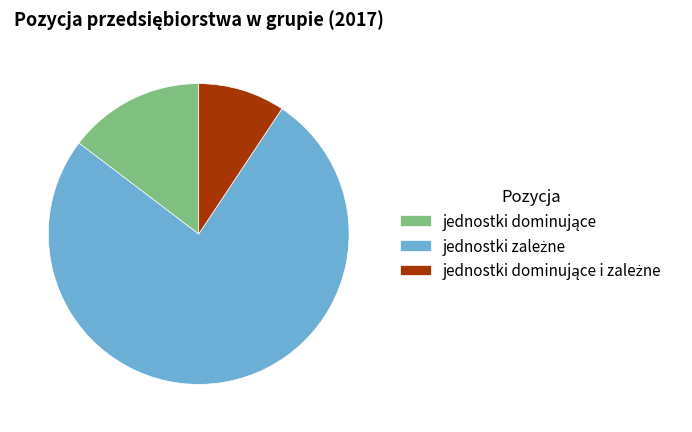

Is there a majority slice in this chart?

Yes